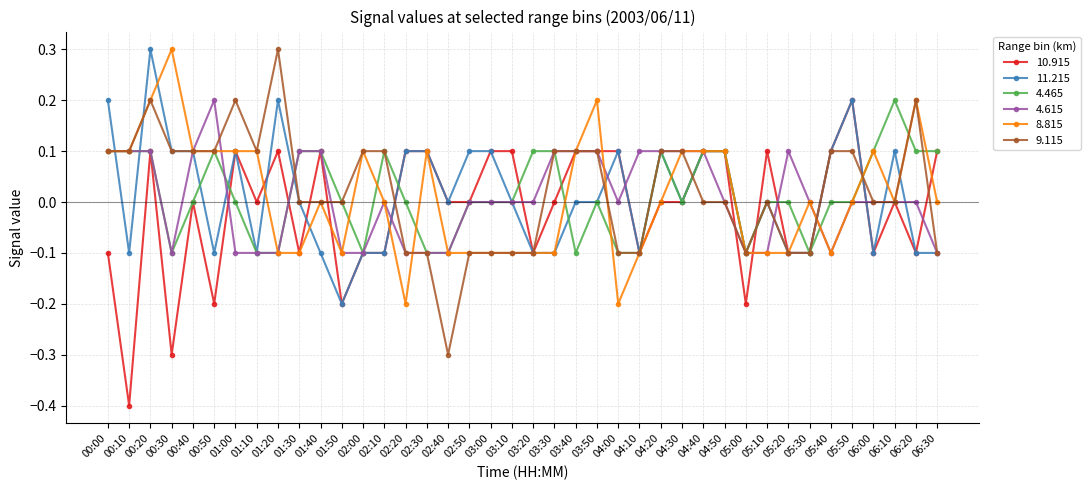

What is the label of the 32nd point from the right?

01:20